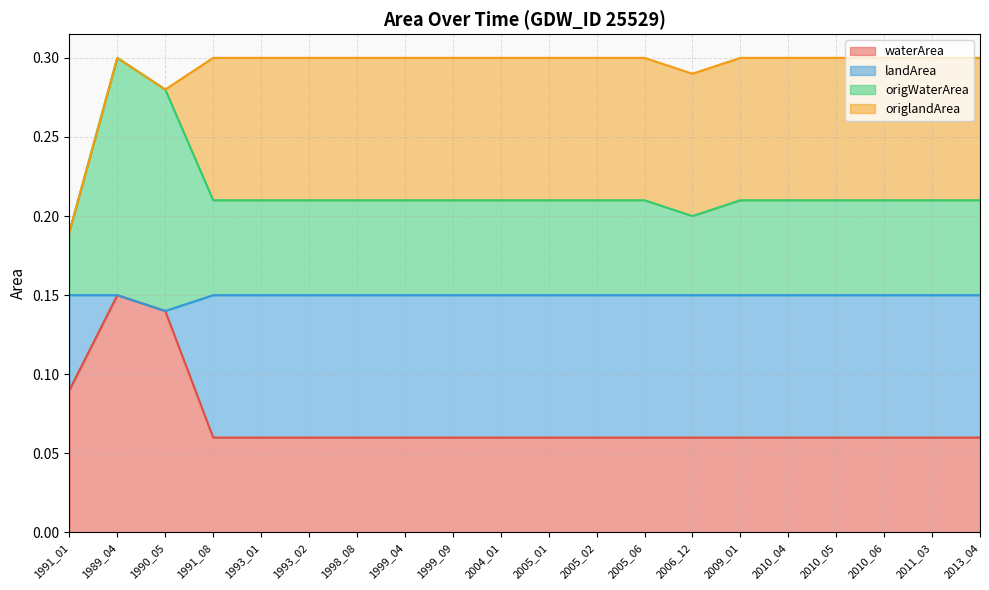

What is the sum of all waterArea values?

1.4